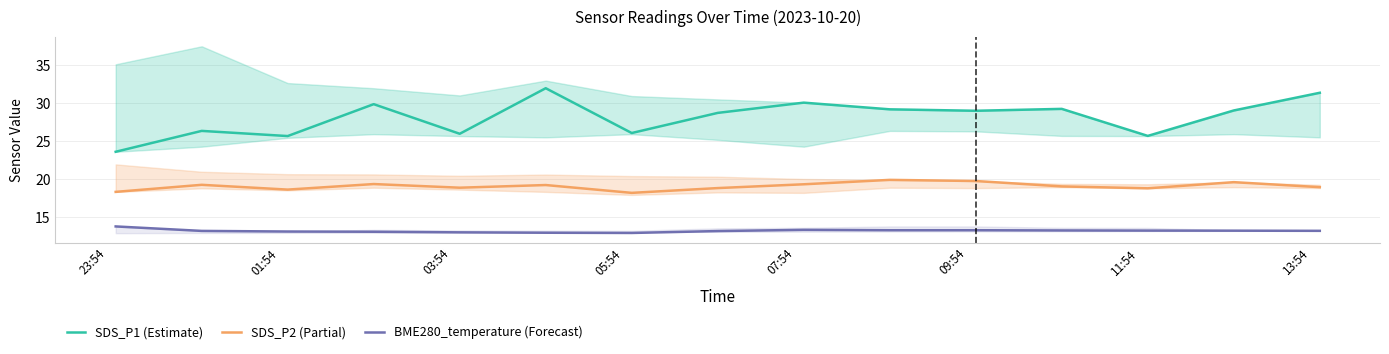

True or false: SDS_P2 (Partial) and BME280_temperature (Forecast) cross at least once.

False